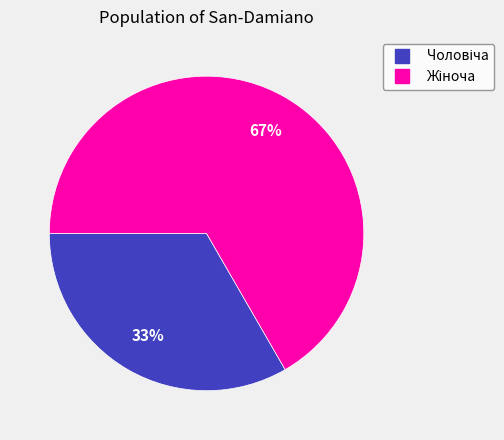

How many slices are in this pie chart?

2